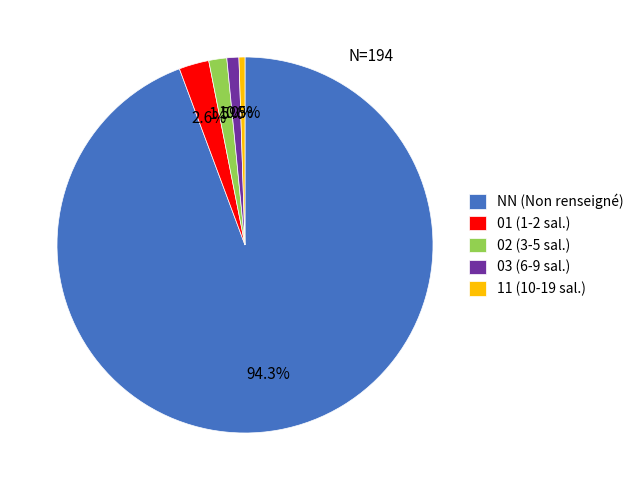

Combined, do 11 and NN account for over 50%?

Yes